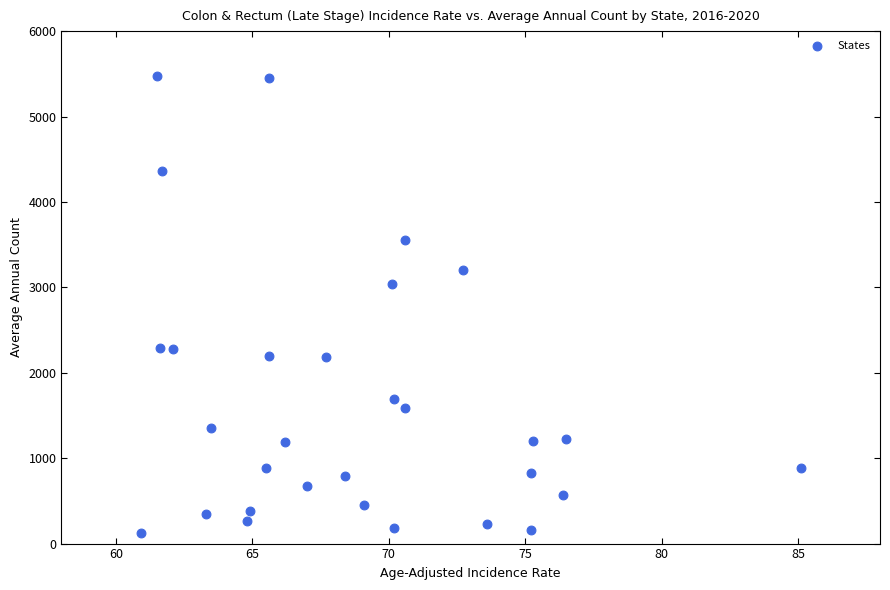

What is the range of Y values (max minus min)?

5345